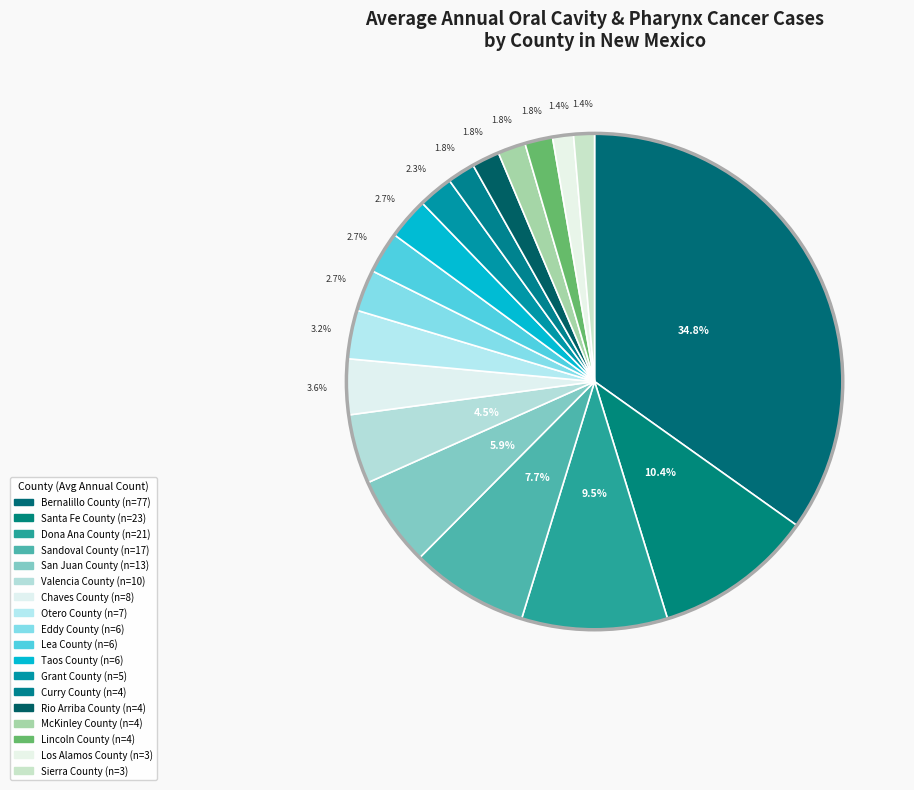

Which category has the biggest portion of the pie?

Bernalillo County